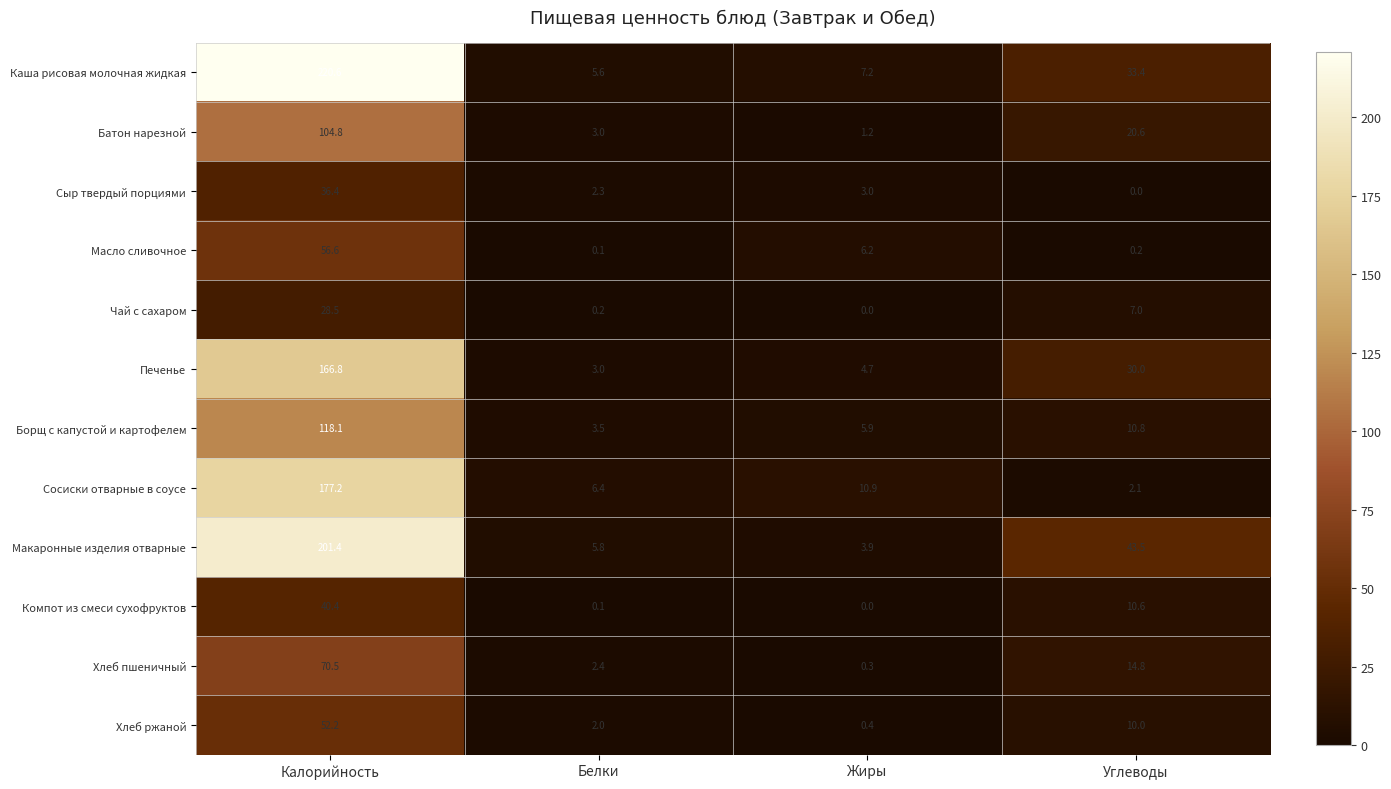

Which category has the highest value in the Борщ с капустой и картофелем series?

Калорийность